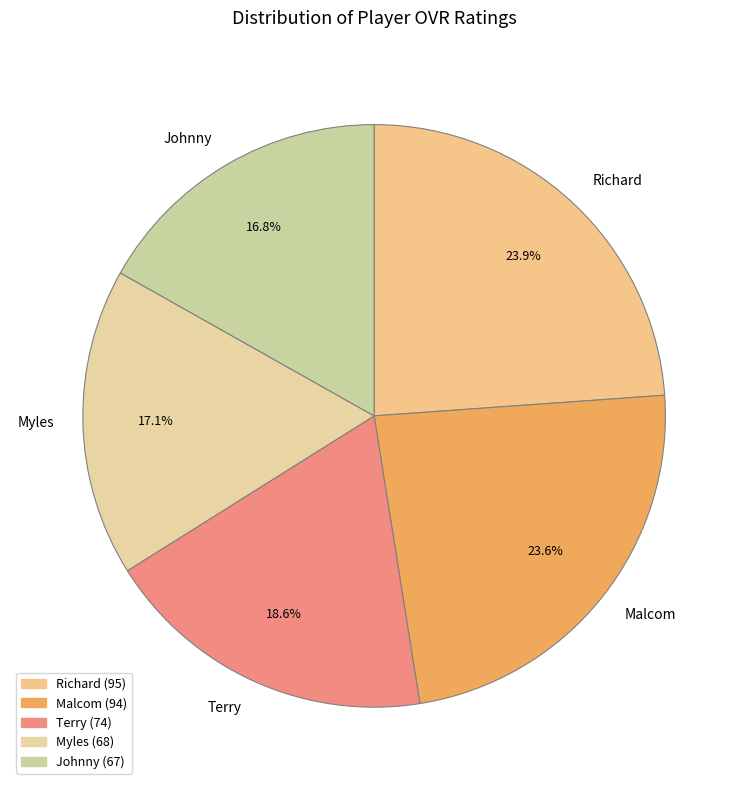

Which has a higher value, Terry or Johnny?

Terry